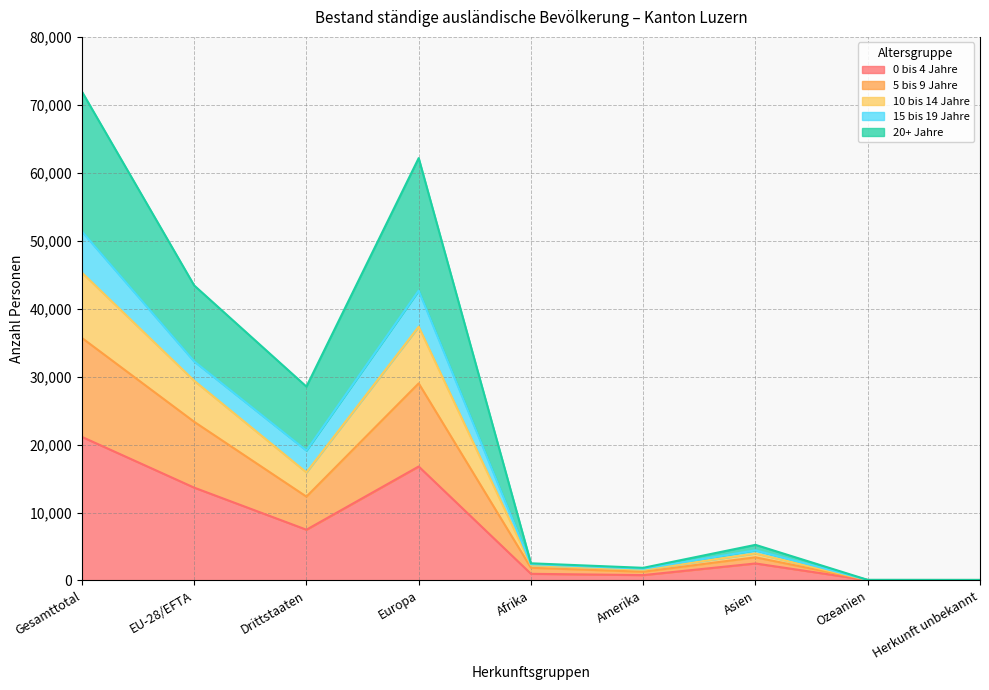

What is the maximum value shown in the chart?

71953